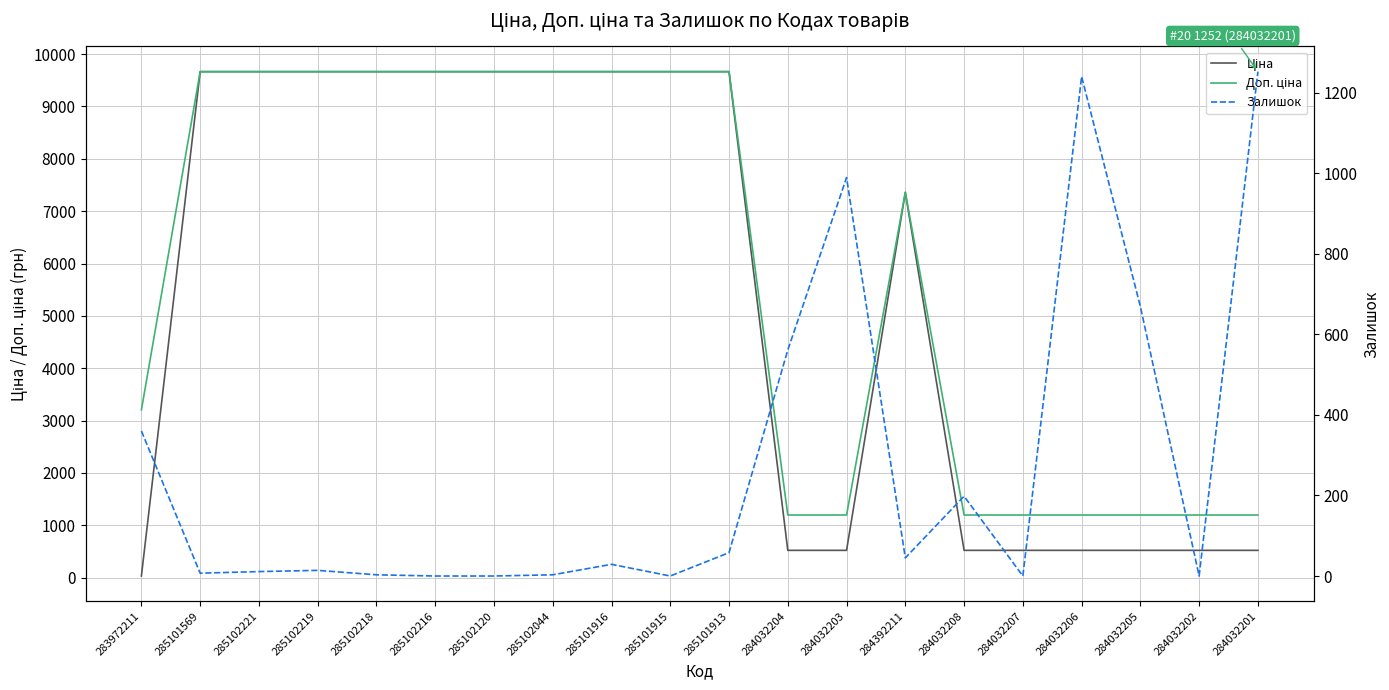

Reading left to right, transcribe all the data shown in this chart.

Ціна: 32.0	9664.7	9664.7	9664.7	9664.7	9664.7	9664.7	9664.7	9664.7	9664.7	9664.7	522.2	522.2	7360.2	522.2	522.2	522.2	522.2	522.2	522.2
Доп. ціна: 3205.0	9664.7	9664.7	9664.7	9664.7	9664.7	9664.7	9664.7	9664.7	9664.7	9664.7	1197.0	1197.0	7360.2	1197.0	1197.0	1197.0	1197.0	1197.0	1197.0
Залишок: 360.0	7.0	11.0	14.0	3.0	0.0	0.0	3.0	29.0	0.0	58.0	561.0	989.0	45.0	198.0	0.0	1240.0	669.0	0.0	1252.0